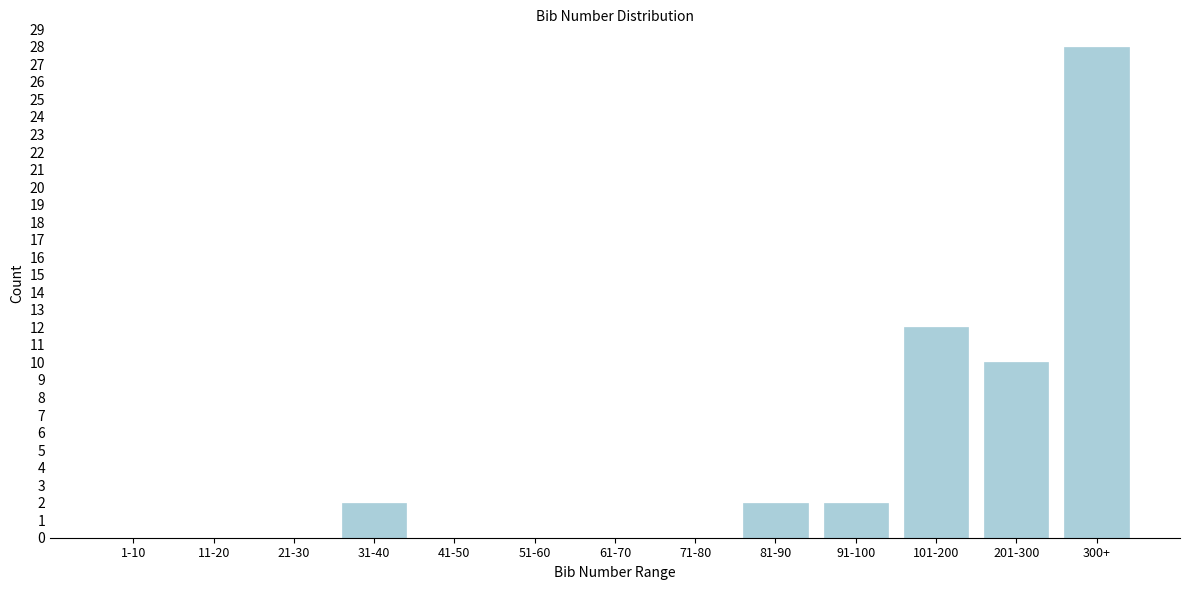

Reading right to left, extract all data points from this chart.

300+=28	201-300=10	101-200=12	91-100=2	81-90=2	71-80=0	61-70=0	51-60=0	41-50=0	31-40=2	21-30=0	11-20=0	1-10=0